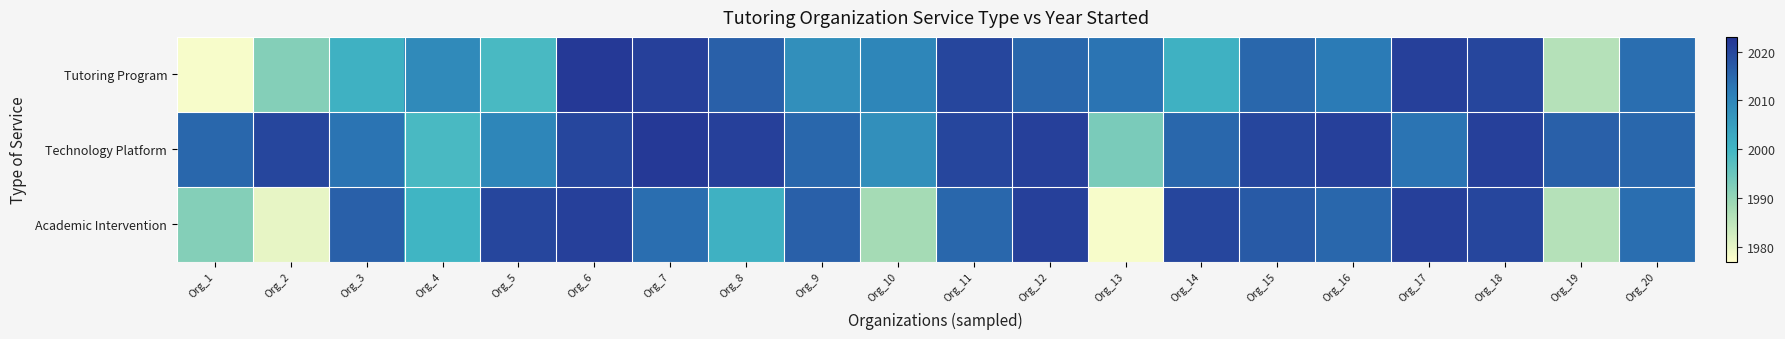

At Org_16, list the series in order from smallest to largest.

Tutoring Program, Academic Intervention, Technology Platform